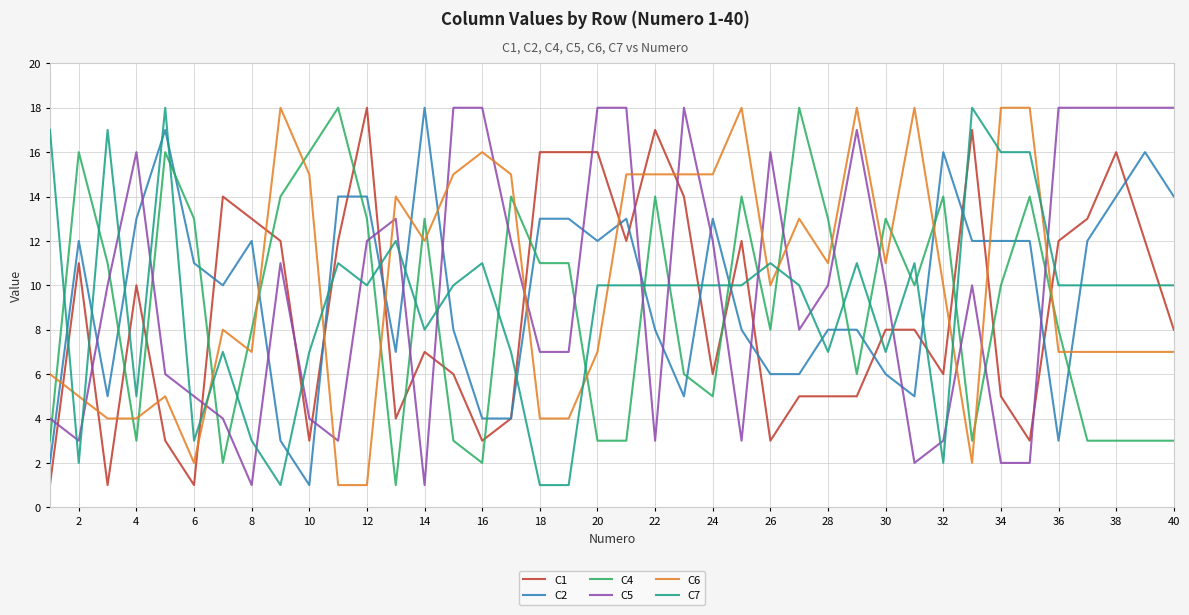

What is the average value of the C6 series?

10